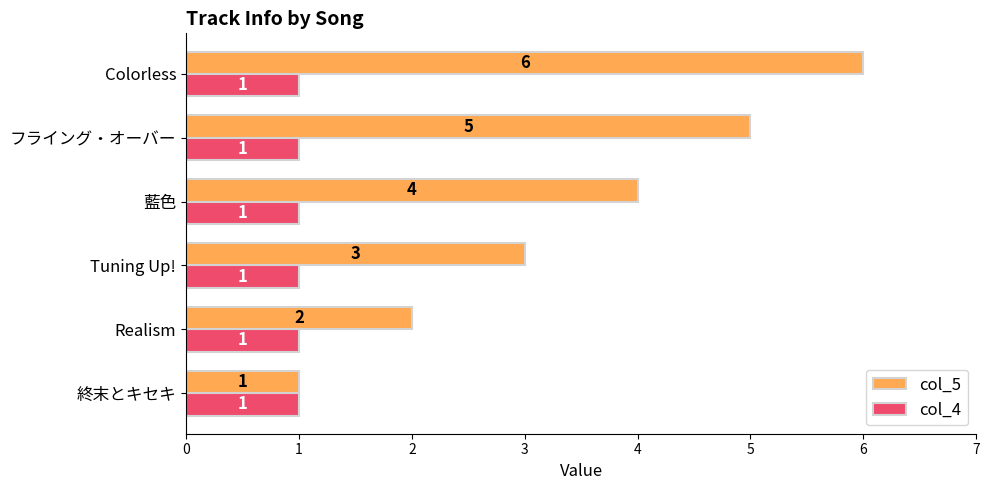

At which category is the sum across all series the highest?

Colorless